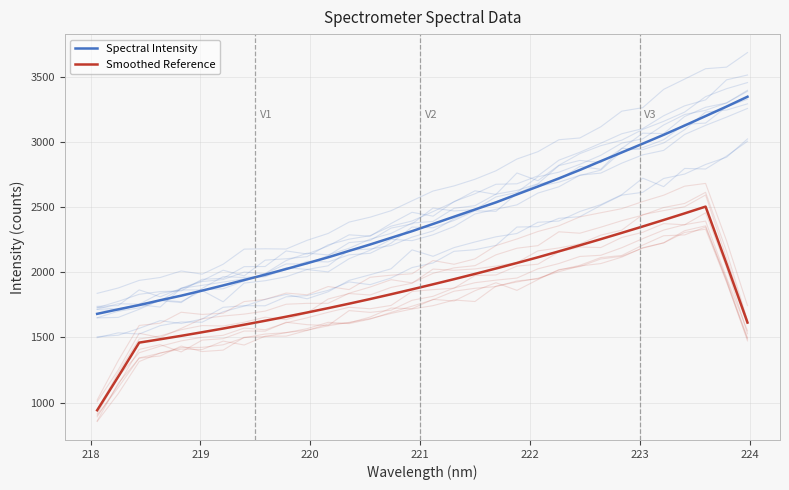

True or false: Spectral Intensity and Smoothed Reference cross at least once.

False